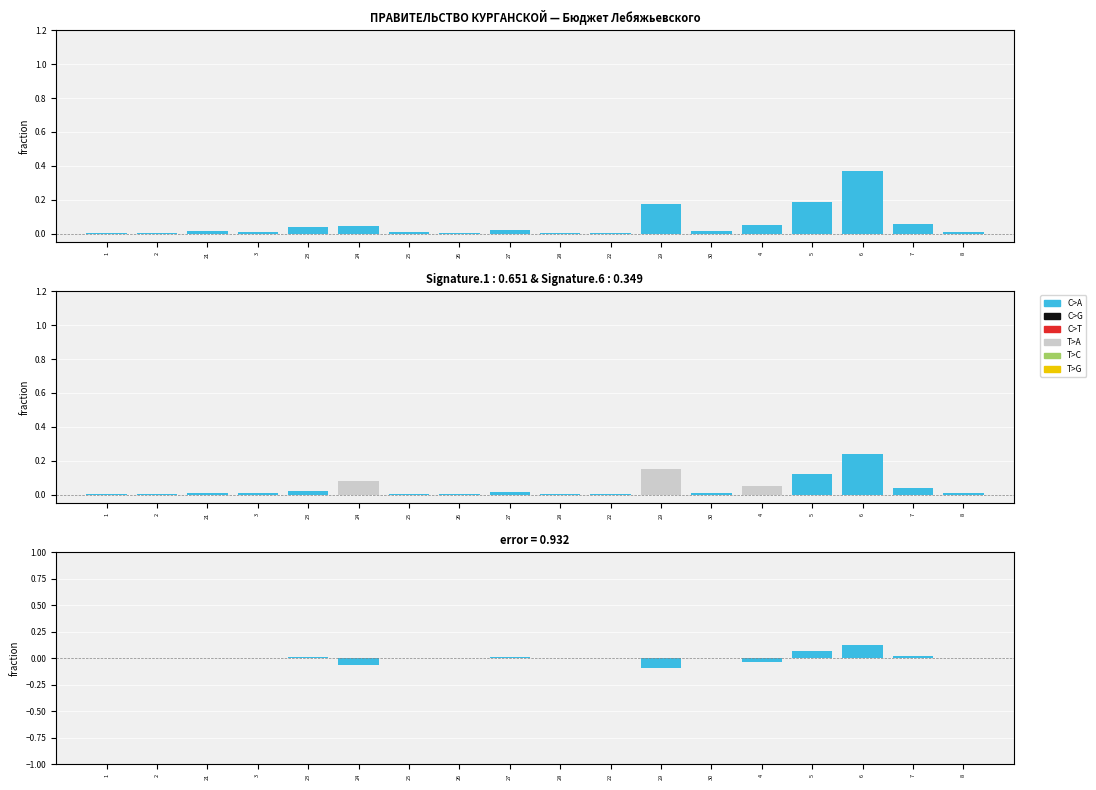

At which label is C>A closest to 0?

26